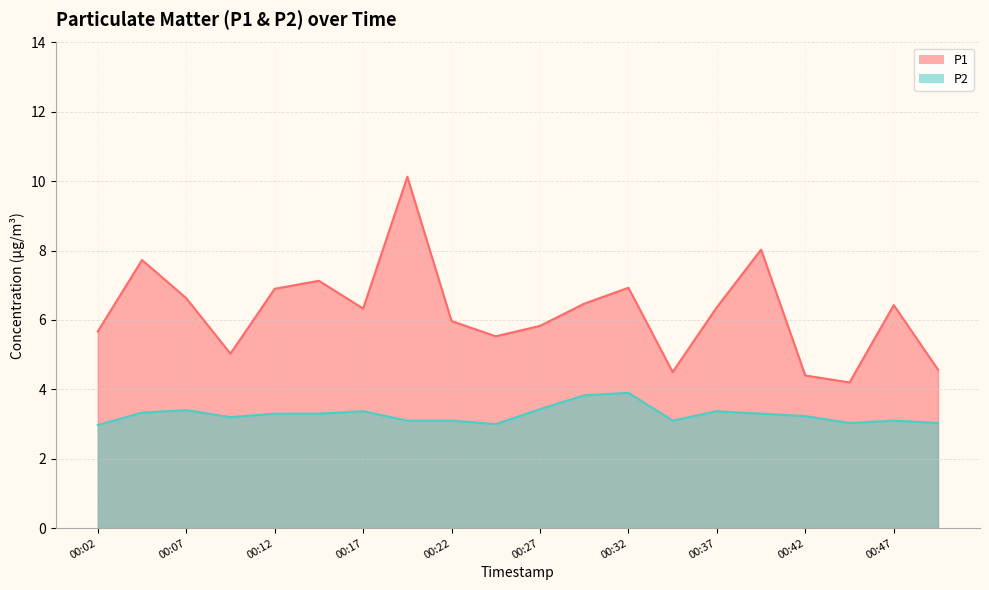

At 00:32, list the series in order from largest to smallest.

P1, P2